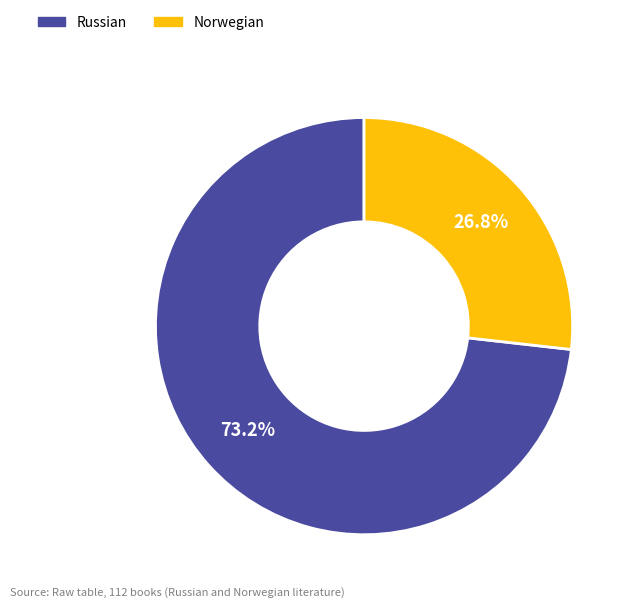

To the nearest percent, what percentage of the pie is Norwegian?

27%